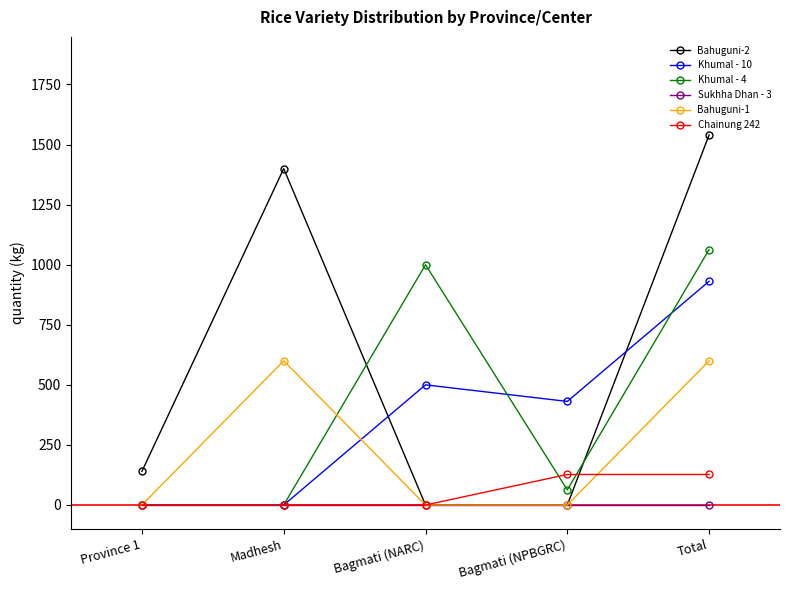

List the series in order of their peak value, highest first.

Bahuguni-2, Khumal - 4, Khumal - 10, Bahuguni-1, Chainung 242, Sukhha Dhan - 3